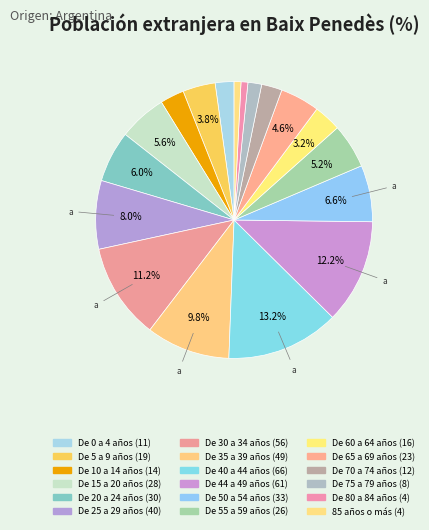

Count the number of slices in the pie.

18